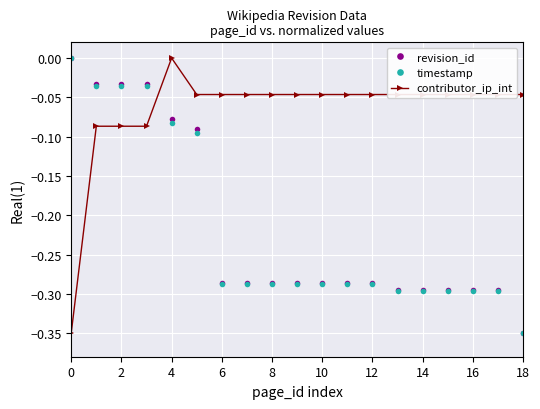

What is the sum of all revision_id values?

-4.1